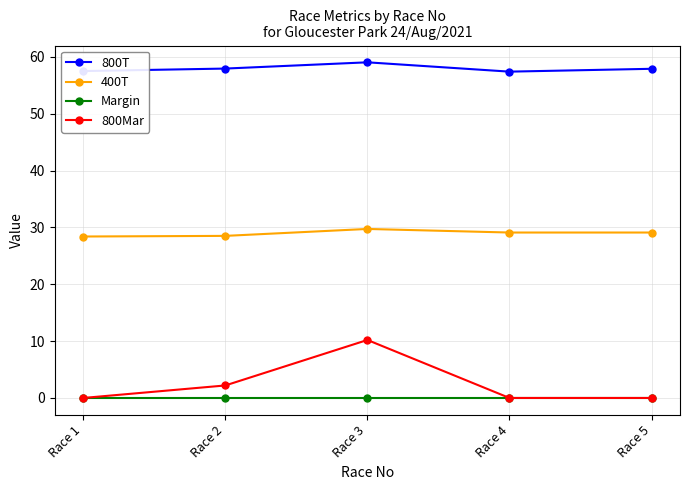

List the series in order of their peak value, lowest first.

Margin, 800Mar, 400T, 800T